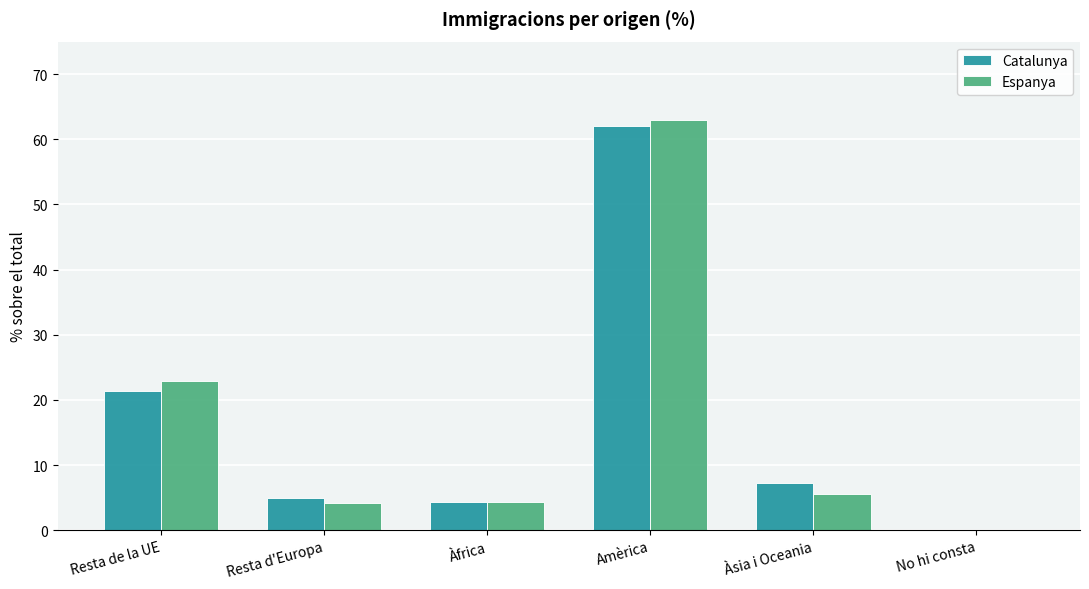

Between Resta de la UE and Resta d'Europa, which series saw the biggest shift?

Espanya